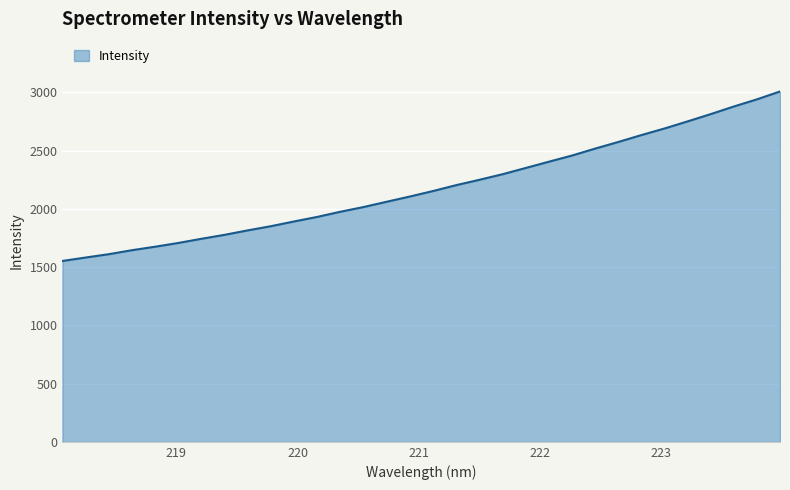

What is the greatest value displayed?

3007.8